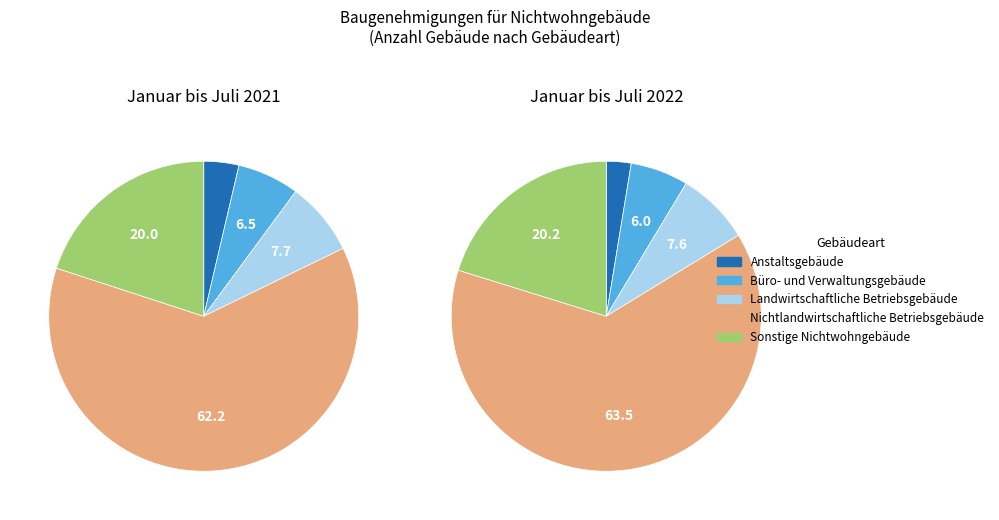

To the nearest percent, what portion does Büro- und Verwaltungsgebäude represent?

6%